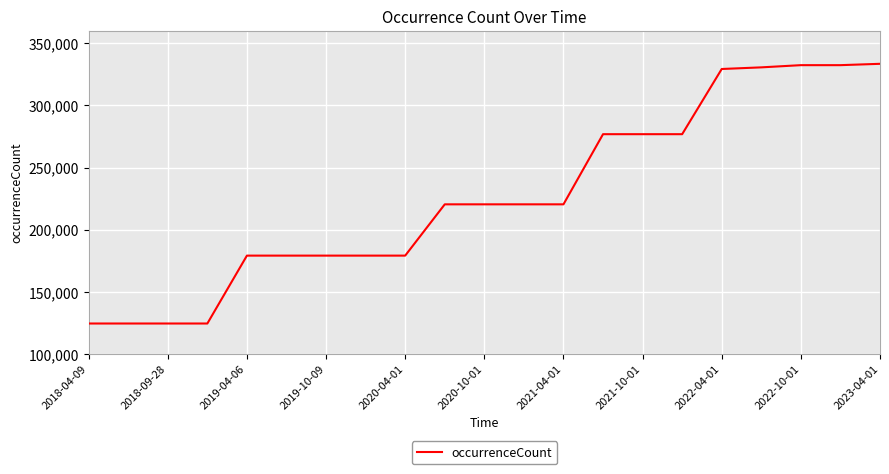

What is the smallest value displayed?

124500